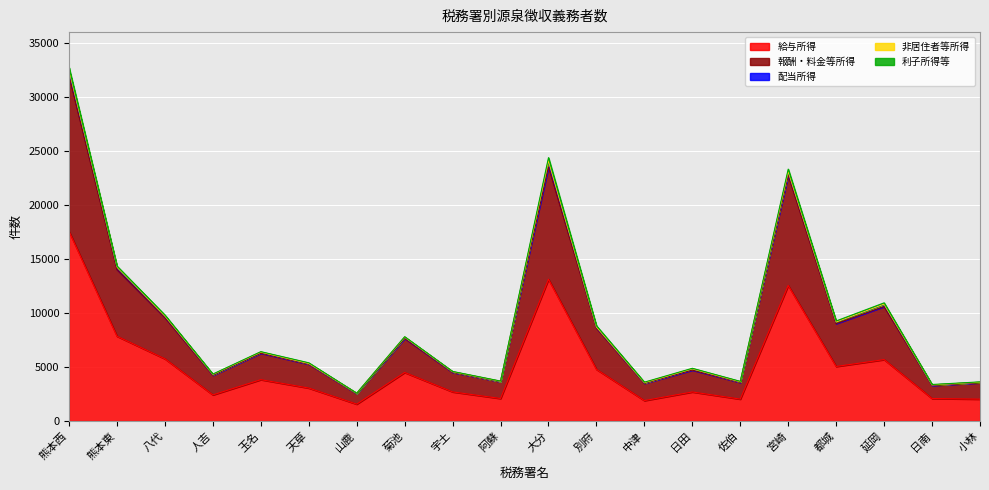

Reading left to right, extract all data points from this chart.

給与所得: 17575	7853	5759	2417	3830	3052	1560	4495	2696	2084	13133	4784	1890	2690	2028	12560	5052	5689	2082	2024
報酬・料金等所得: 14391	6176	3826	1826	2455	2212	963	3155	1808	1558	10416	3826	1603	2028	1545	10203	3975	4917	1210	1517
配当所得: 542	252	154	72	93	67	40	112	58	25	557	103	53	112	55	345	145	214	53	51
非居住者等所得: 38	7	3	4	3	1	4	13	5	9	27	8	5	3	4	23	4	17	1	1
利子所得等: 218	68	77	30	44	60	10	35	24	24	273	105	47	51	41	211	94	113	36	32